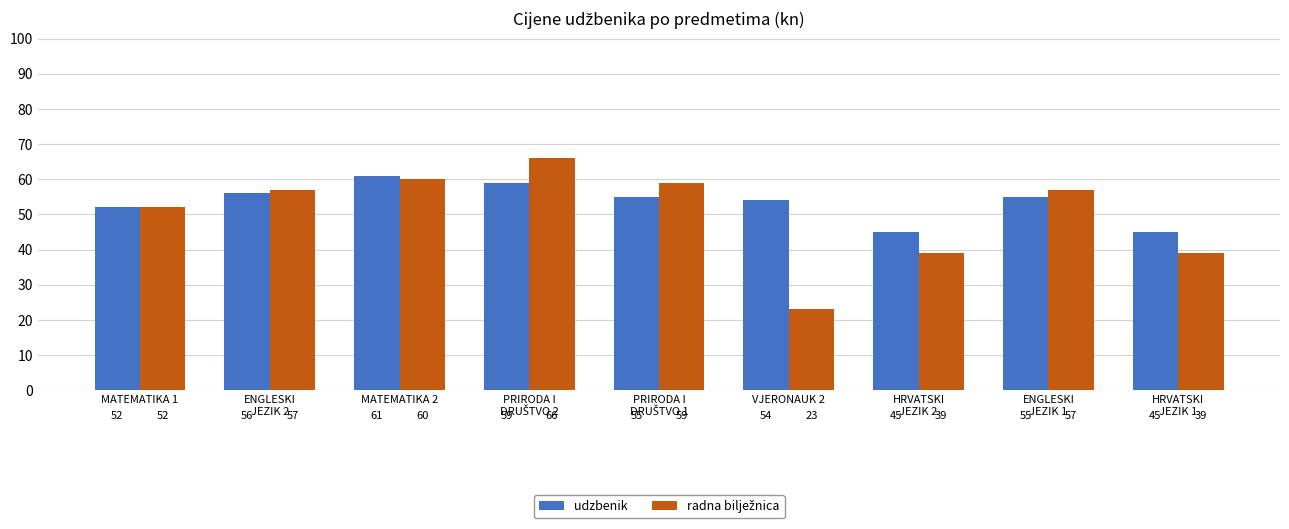

How many values in the udzbenik series are below 55?

4